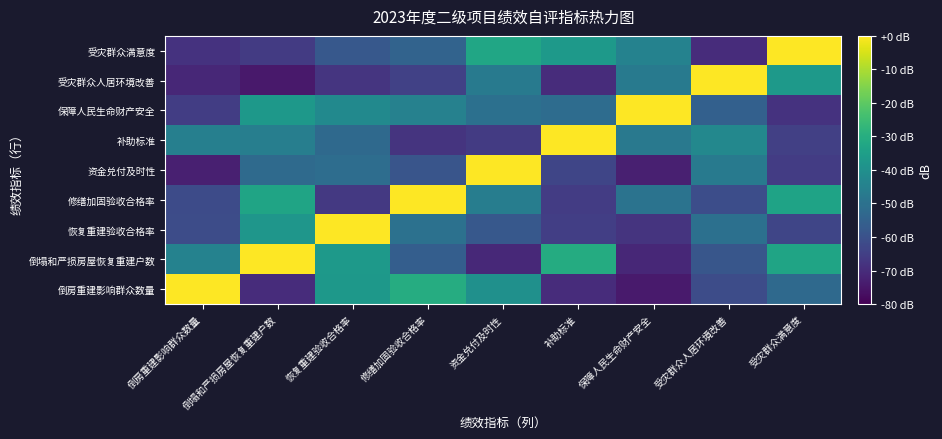

What is the total value across all series at 倒房重建影响群众数量?

-490.8